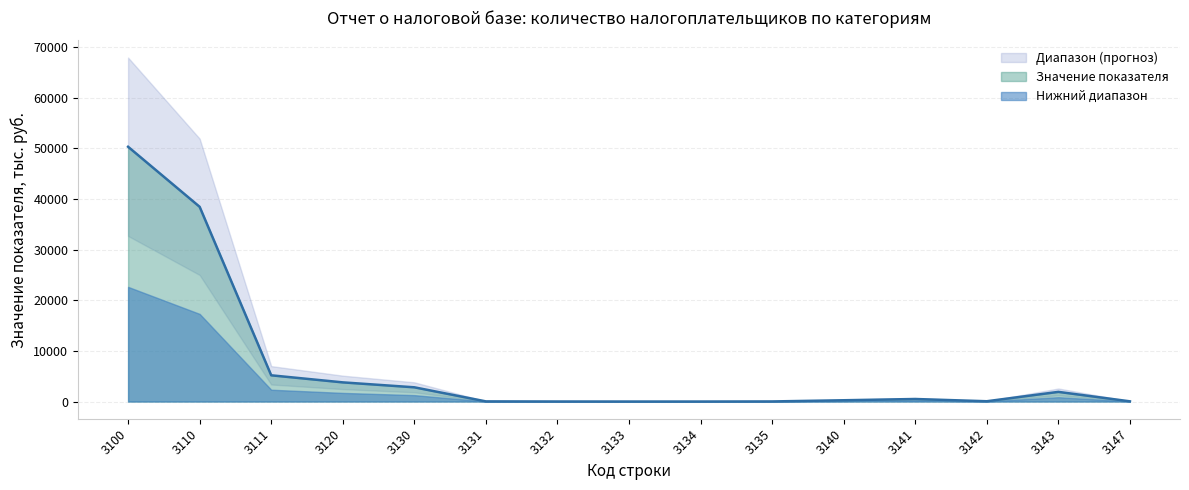

What is the greatest value displayed?

50314